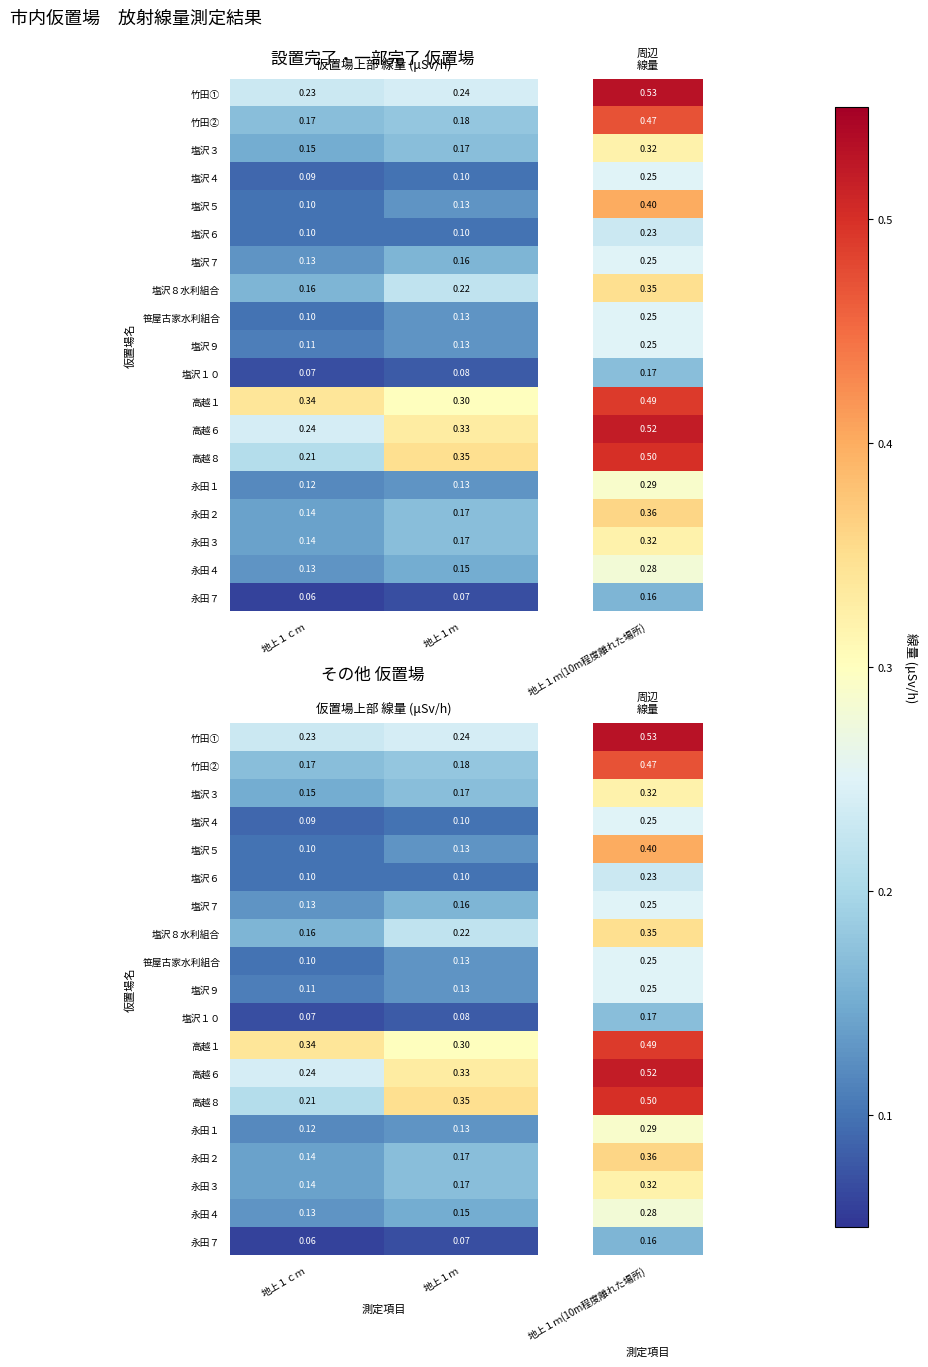

Rank the categories by 高越１ value from highest to lowest.

地上１ｃｍ, 地上１ｍ